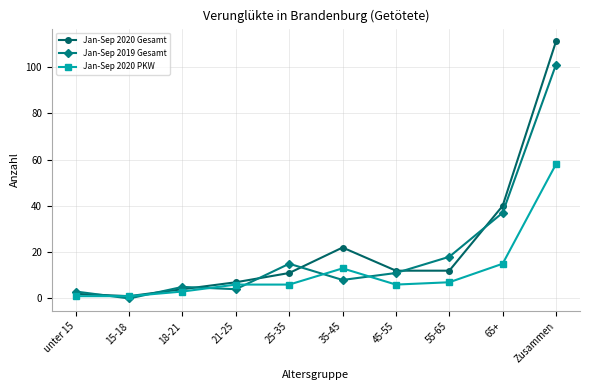

Reading left to right, extract all data points from this chart.

Jan-Sep 2020 Gesamt: unter 15=2	15-18=1	18-21=4	21-25=7	25-35=11	35-45=22	45-55=12	55-65=12	65+=40	Zusammen=111
Jan-Sep 2019 Gesamt: unter 15=3	15-18=0	18-21=5	21-25=4	25-35=15	35-45=8	45-55=11	55-65=18	65+=37	Zusammen=101
Jan-Sep 2020 PKW: unter 15=1	15-18=1	18-21=3	21-25=6	25-35=6	35-45=13	45-55=6	55-65=7	65+=15	Zusammen=58